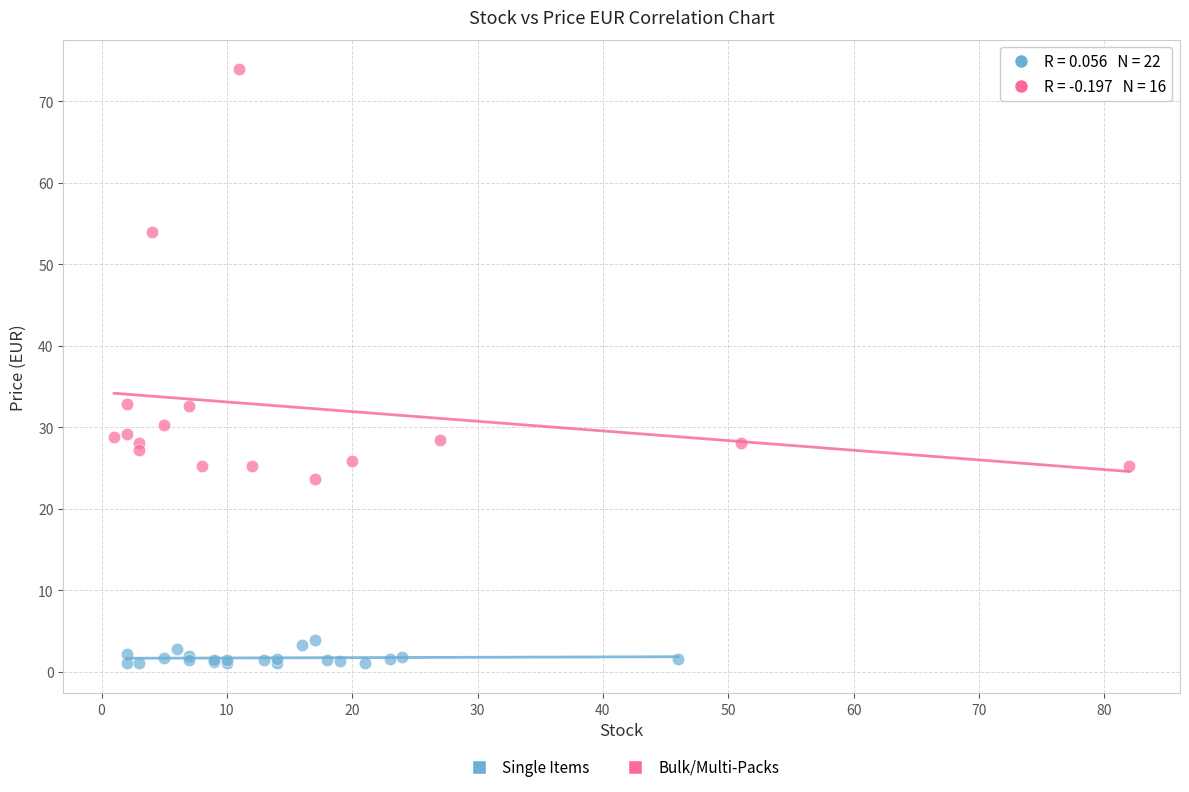

Which series contains the highest Y value?

Bulk/Multi-Packs